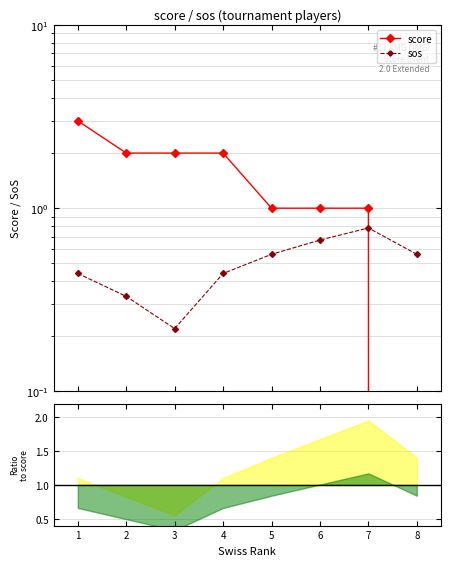

Rank the series at 6 from lowest to highest value.

sos, score